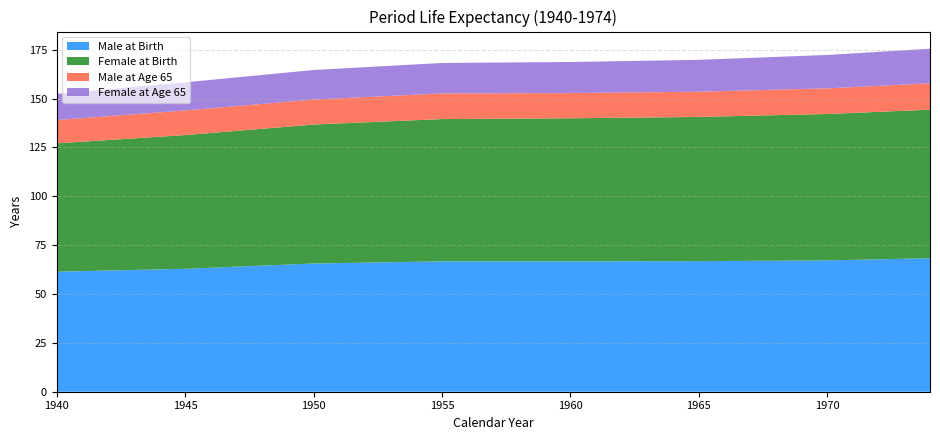

Reading right to left, transcribe all the data shown in this chart.

Male at Birth: 68.3	67.2	66.8	66.7	66.7	65.6	62.9	61.4
Female at Birth: 76.0	74.9	73.8	73.2	72.8	71.1	68.4	65.7
Male at Age 65: 13.5	13.1	12.9	12.9	13.1	12.8	12.6	11.9
Female at Age 65: 17.7	17.1	16.3	15.9	15.6	15.1	14.4	13.4